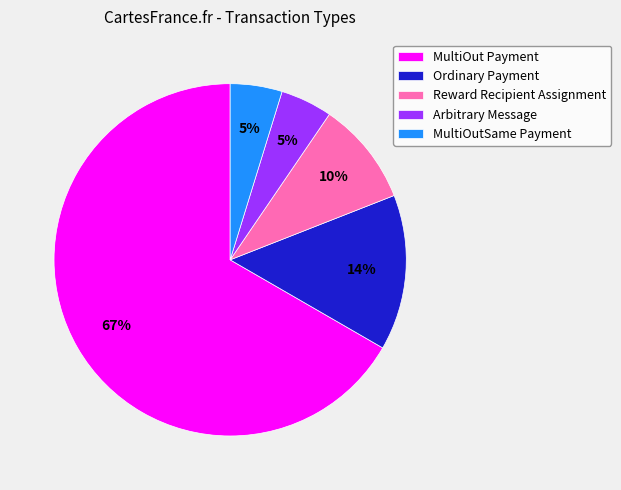

Which slice is the largest?

MultiOut Payment